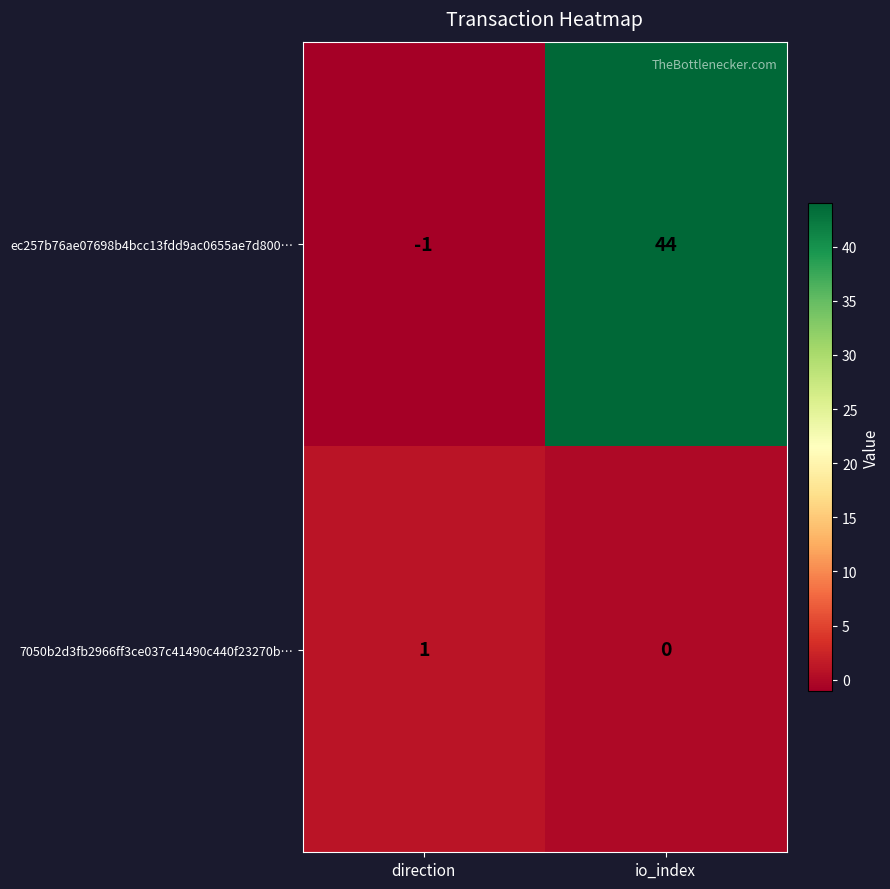

What is the sum of the ec257b76ae07698b4bcc13fdd9ac0655ae7d800… values at io_index and direction?

43